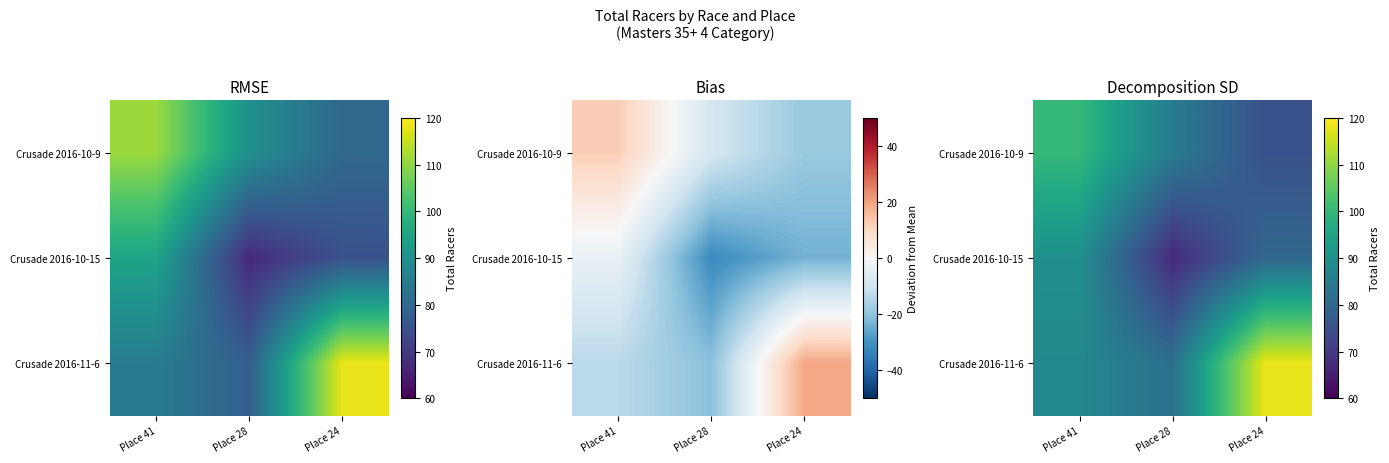

Which series has the largest total across all categories?

Crusade 2016-11-6